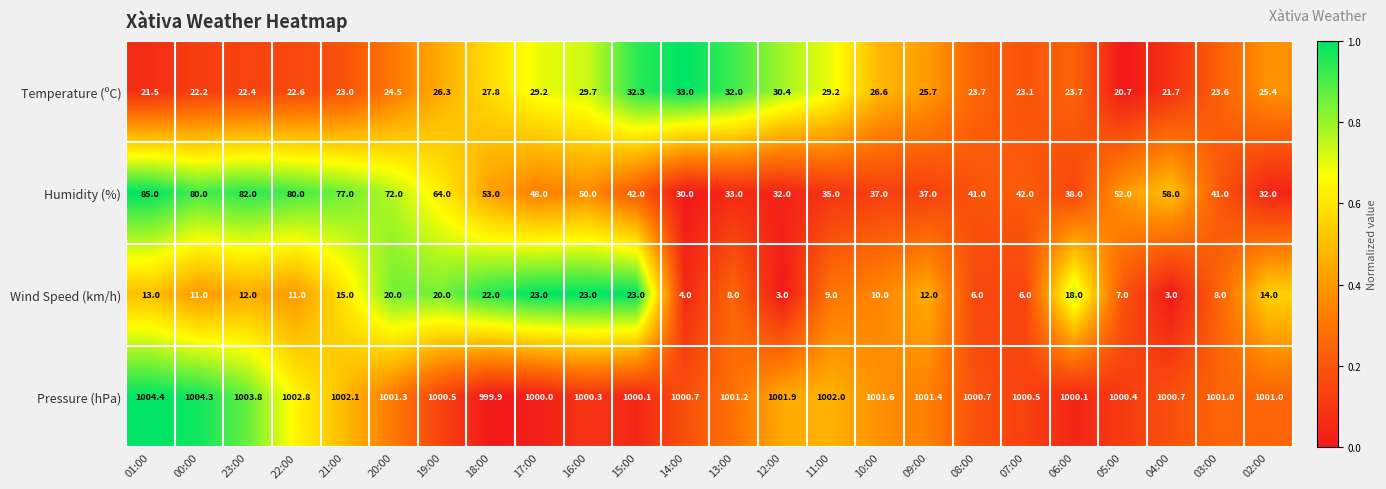

What is the minimum value for Wind Speed (km/h)?

3.0